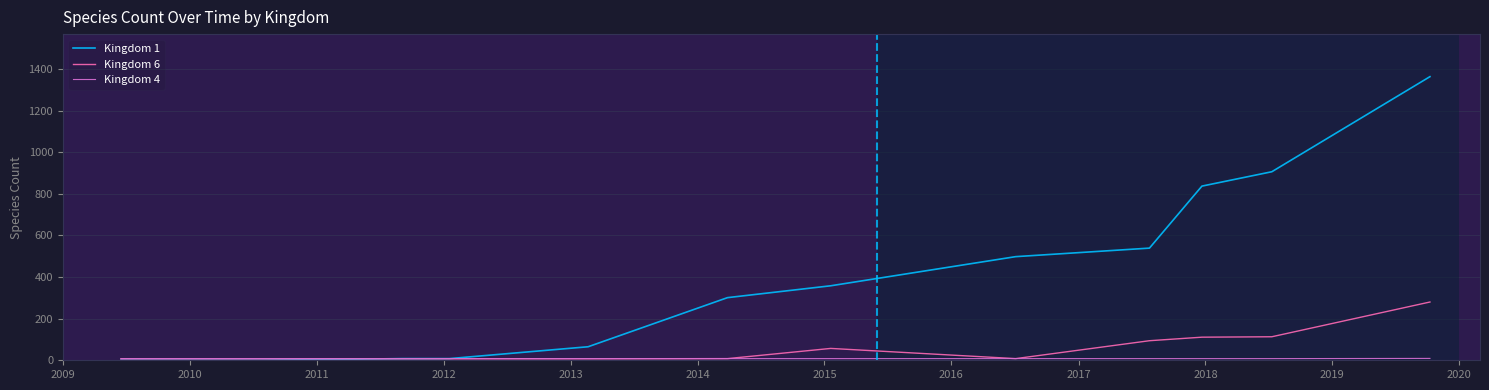

Is this an area chart (filled region under the line)?

No